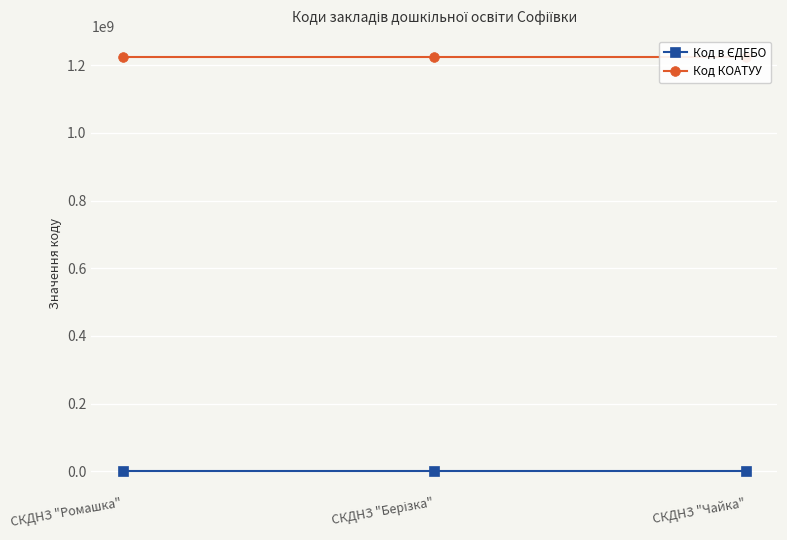

Reading left to right, transcribe all the data shown in this chart.

Код в ЄДЕБО: 164234	164235	164233
Код КОАТУУ: 1225255100	1225255100	1225255100